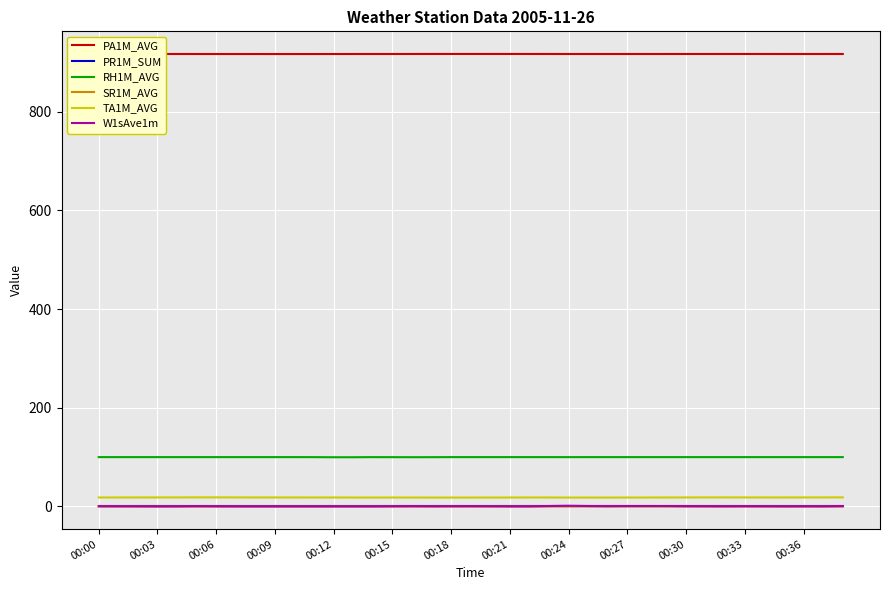

What is the greatest value displayed?

917.3